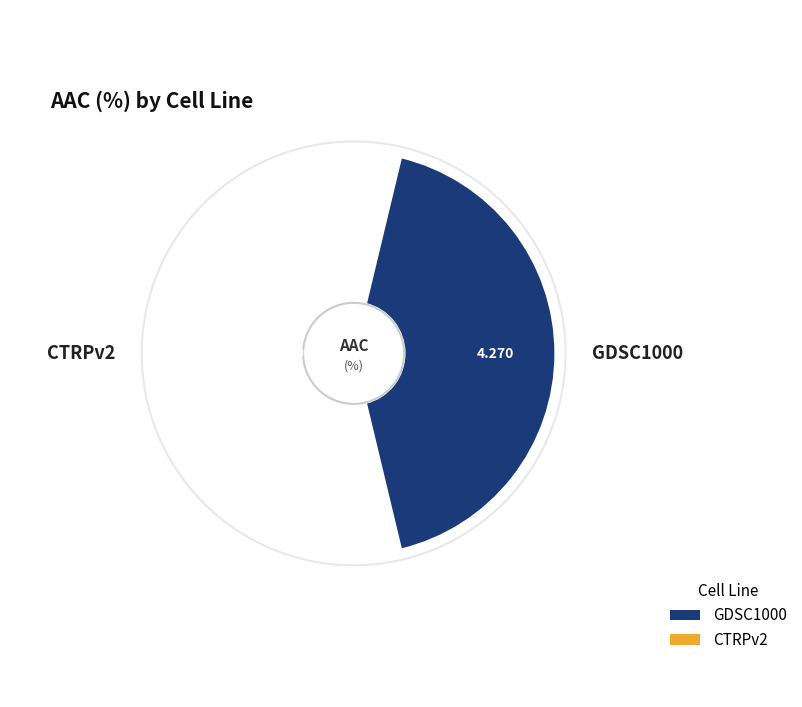

To the nearest percent, what is the combined percentage of GDSC1000 and CTRPv2?

100%